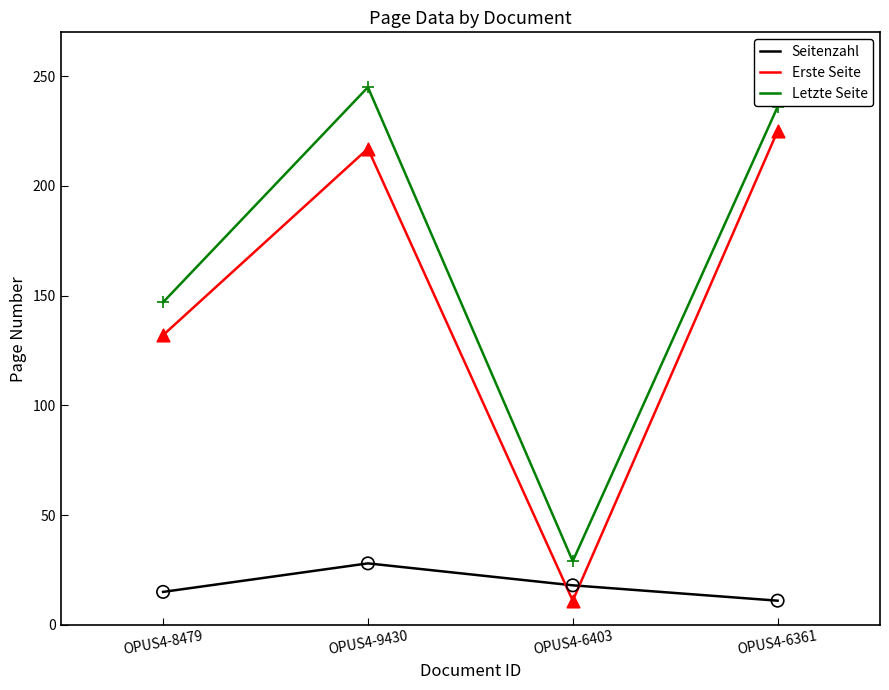

At how many categories does at least one series exceed 219?

2